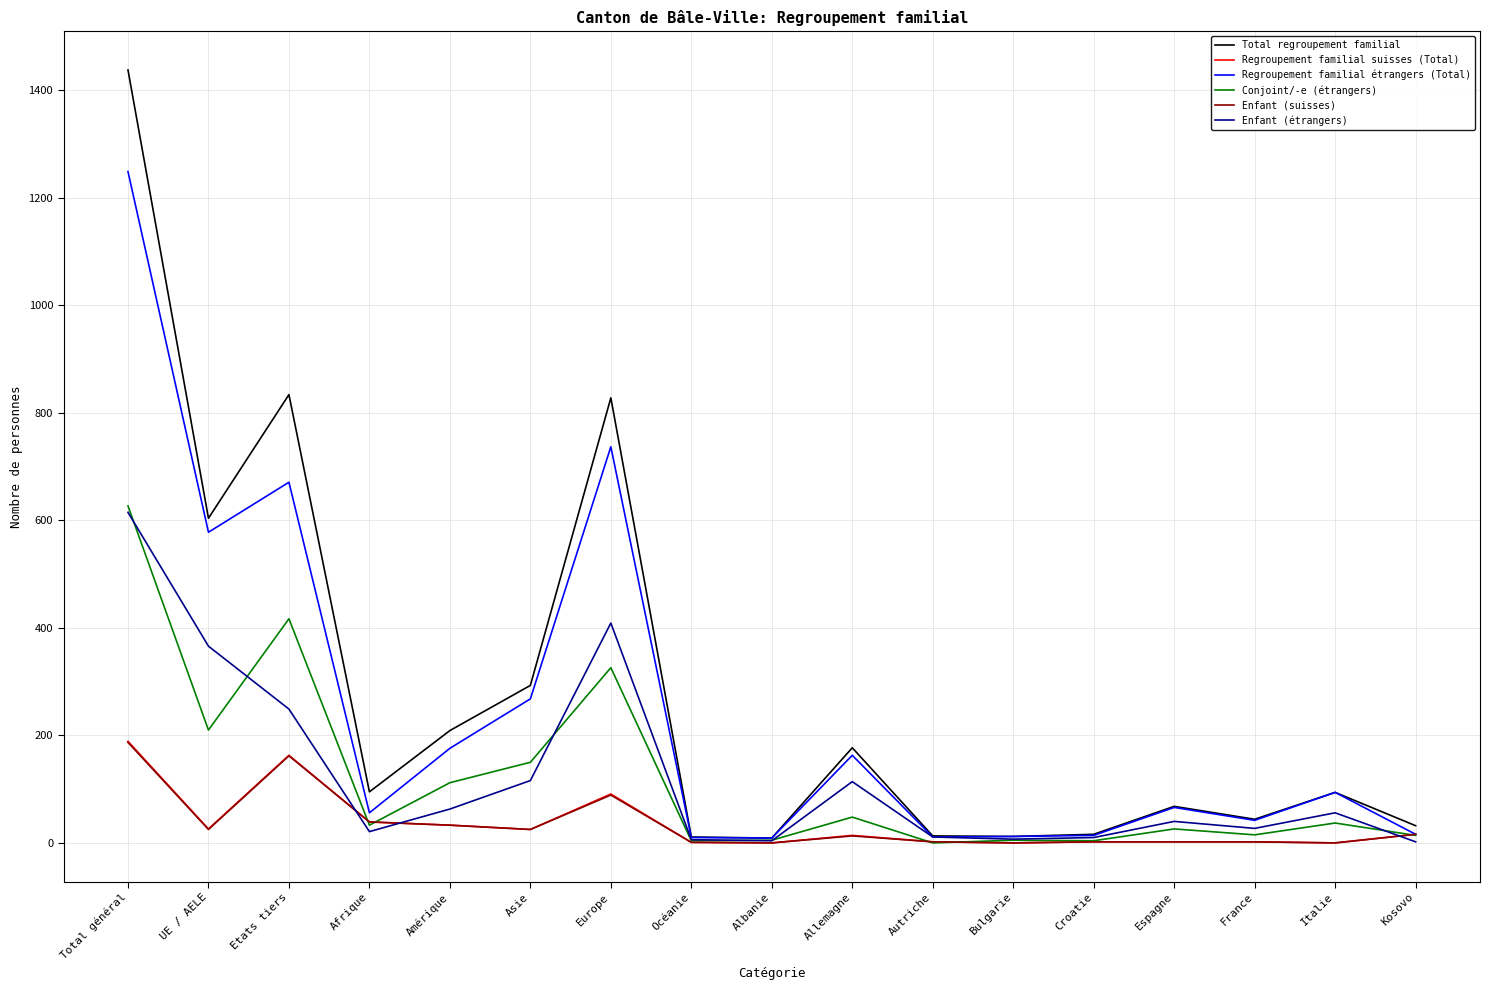

What are all the series names shown in the legend?

Total regroupement familial, Regroupement familial suisses (Total), Regroupement familial étrangers (Total), Conjoint/-e (étrangers), Enfant (suisses), Enfant (étrangers)